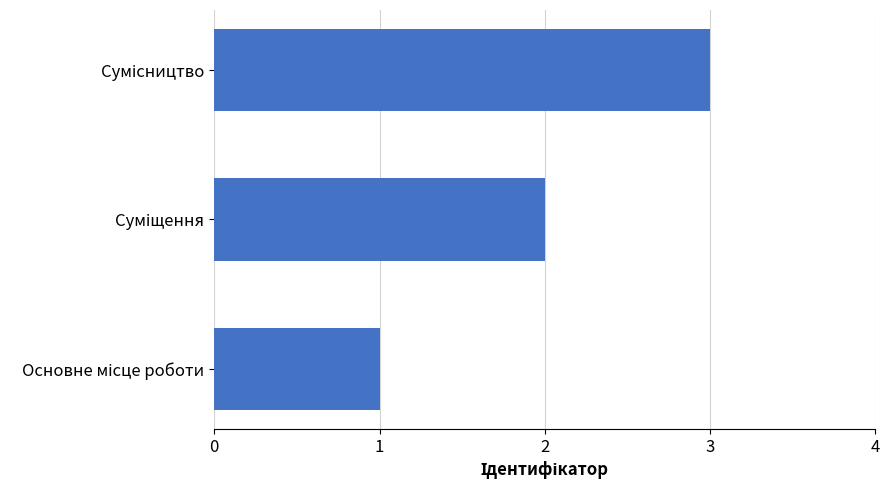

What is the sum of all values?

6